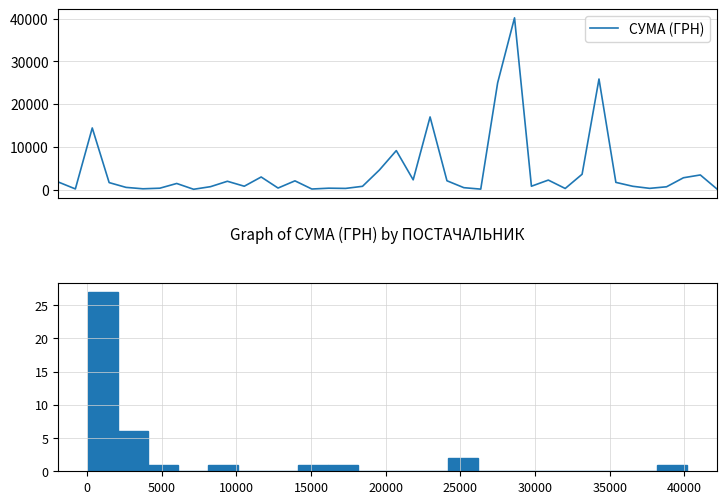

What is the label of the 19th point from the left?

18